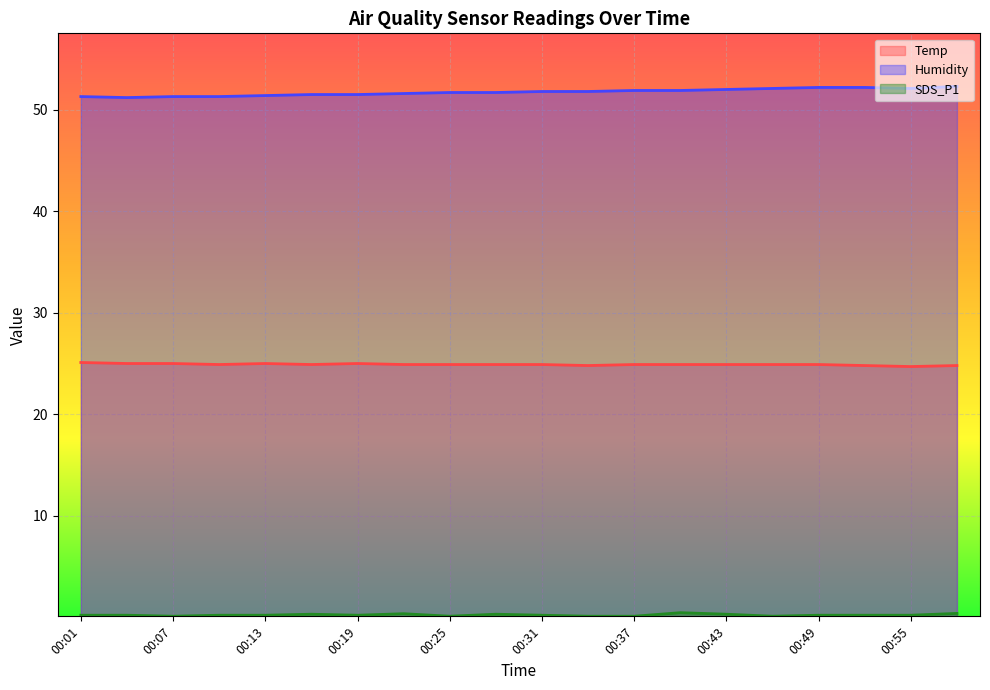

Does the chart display data point markers on the line(s)?

No